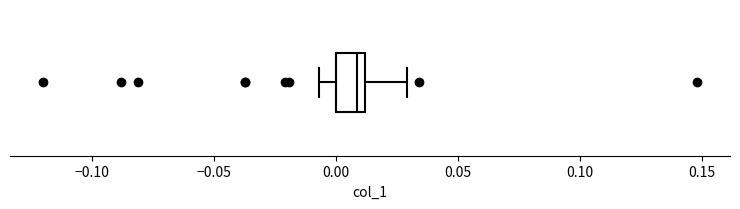

Transcribe this box plot: give where the median line is, the range the box spans, and where the two whiskers end, as read against the x-axis. The values are not printed on the chart, so give them approximately, as read against the axis.

median 0.010 (just left of the box's right edge), box 0.000 to 0.010, whiskers -0.005 to 0.030